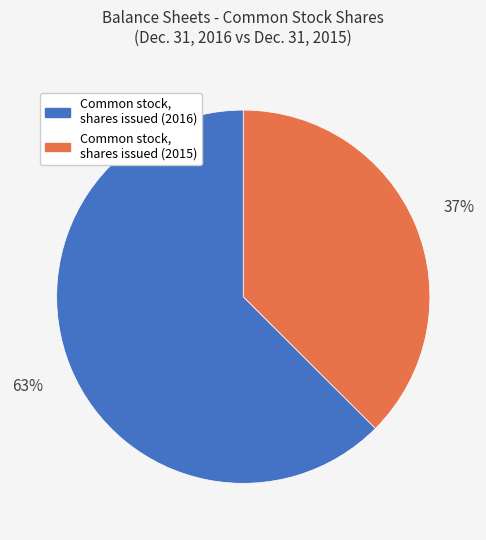

Do Common stock, shares issued (2016) and Common stock, shares issued (2015) together represent more than half of the pie?

Yes